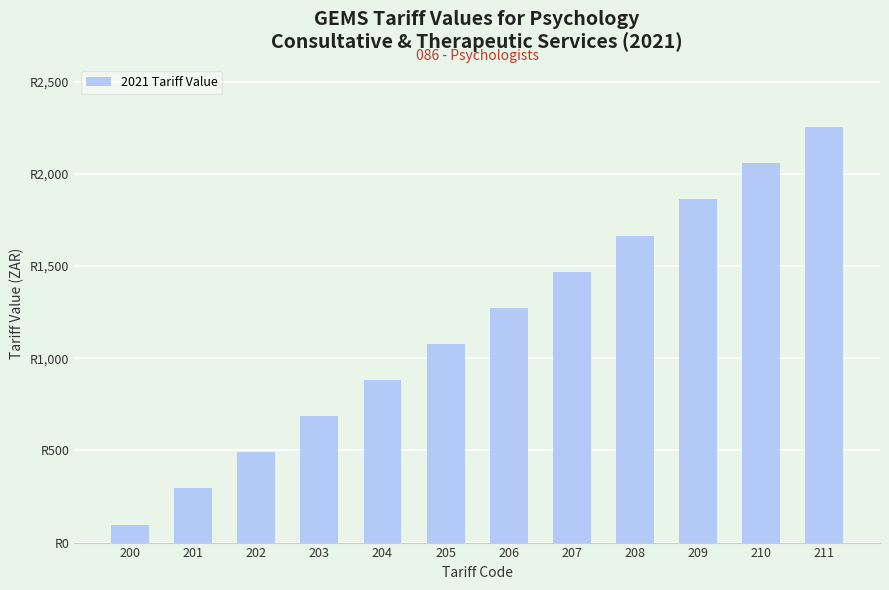

Count the number of categories in the chart.

12